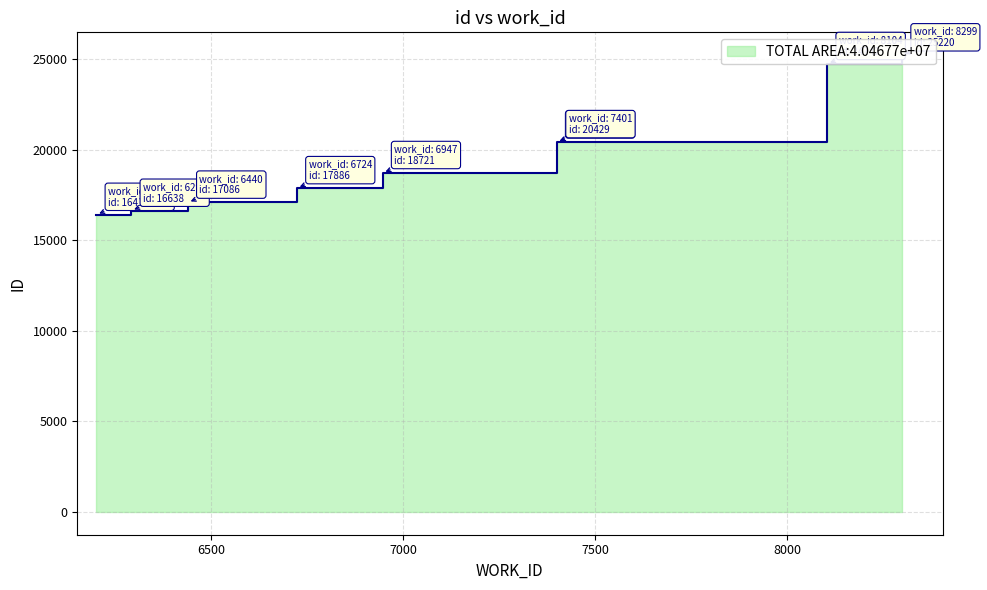

What is the sum of all values?

177542